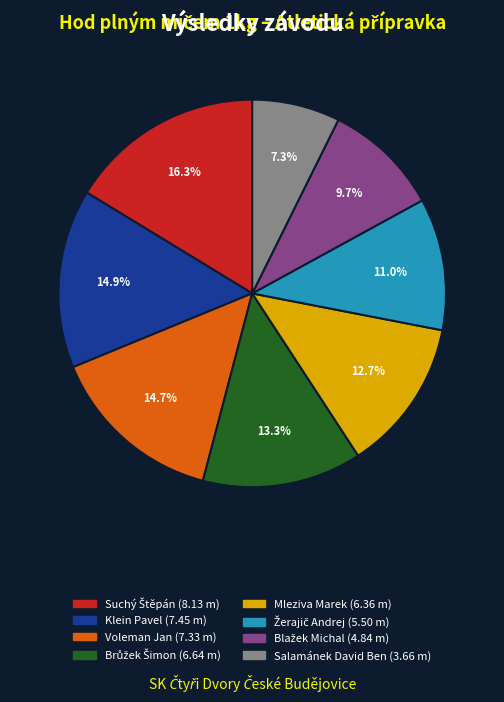

Does Klein Pavel account for over 50% of the chart?

No